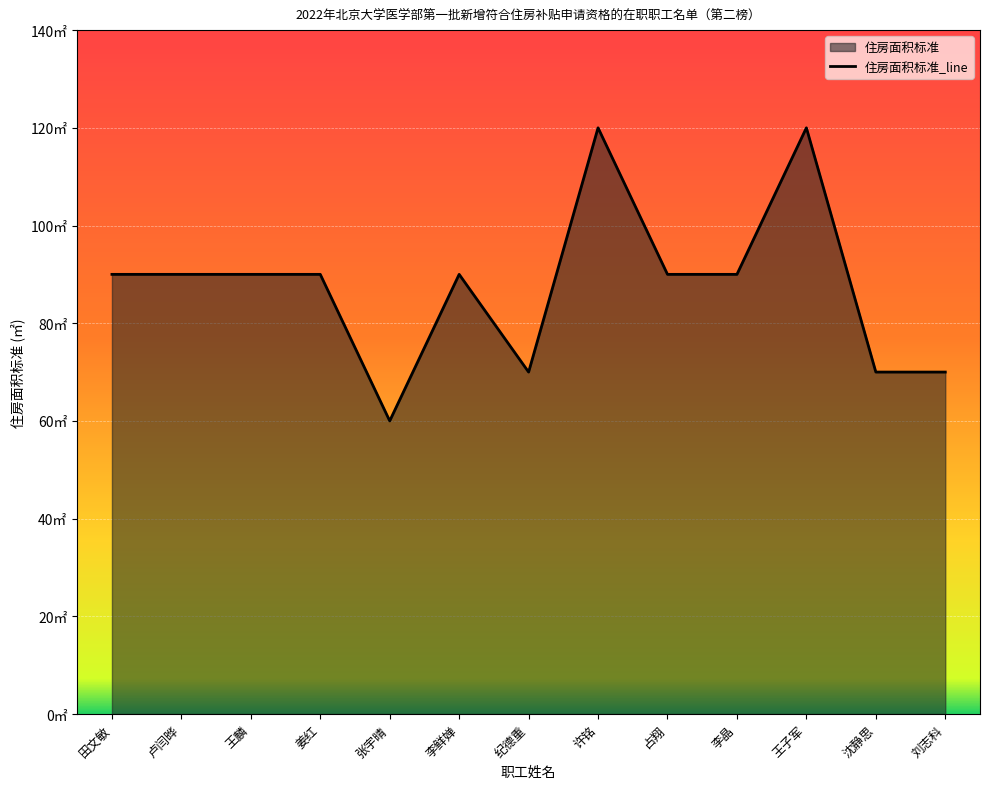

What is the greatest value displayed?

120